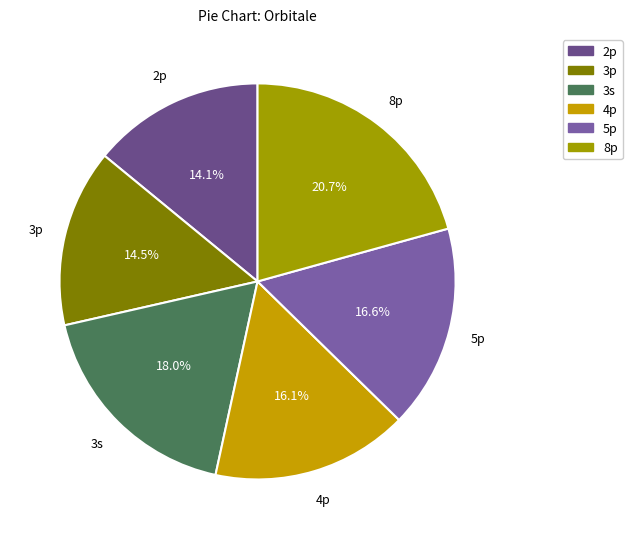

To the nearest percent, what is the difference between the 3p and 4p slice percentages?

2%